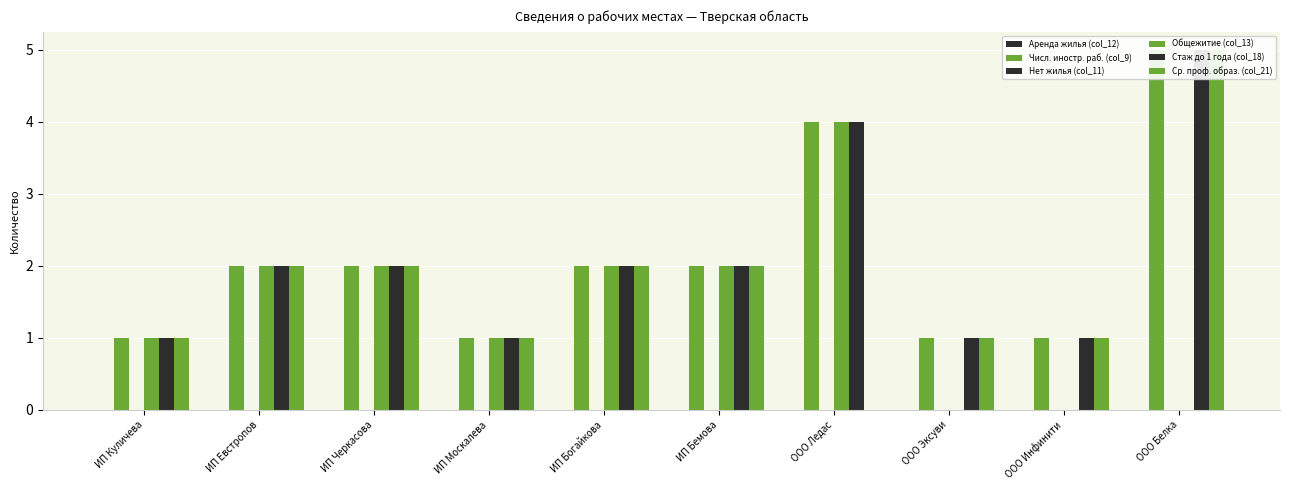

Where is Стаж до 1 года (col_18) nearest to the value 3?

ИП Евстропов